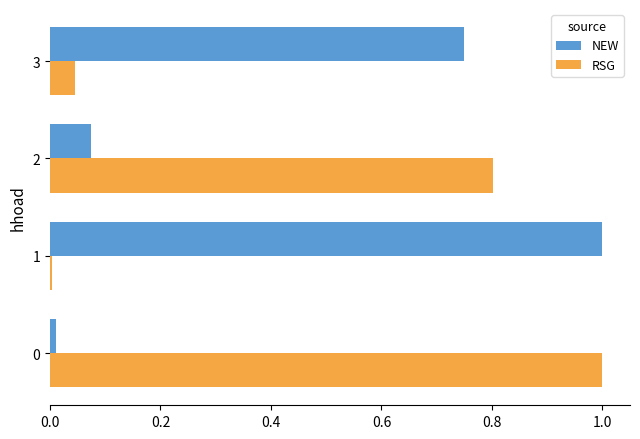

Which series changed the most between 0 and 2?

RSG